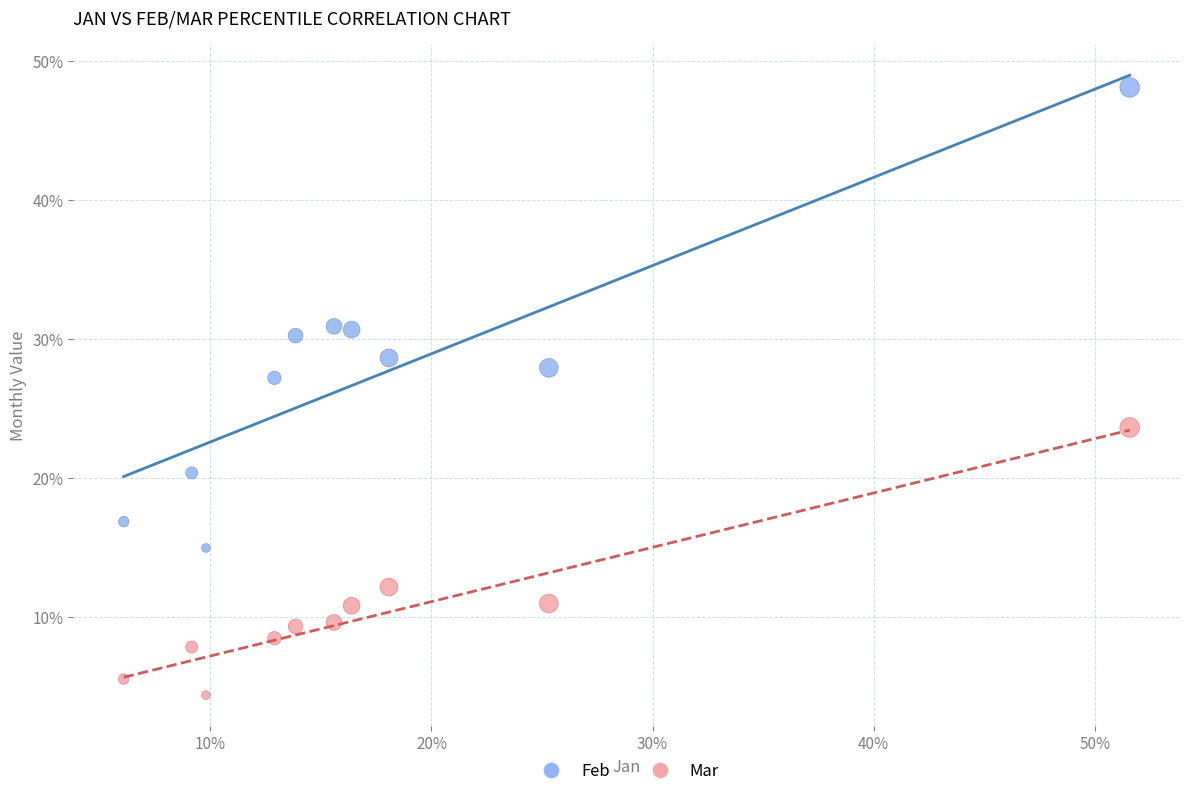

What are all the series names shown in the legend?

Feb, Mar